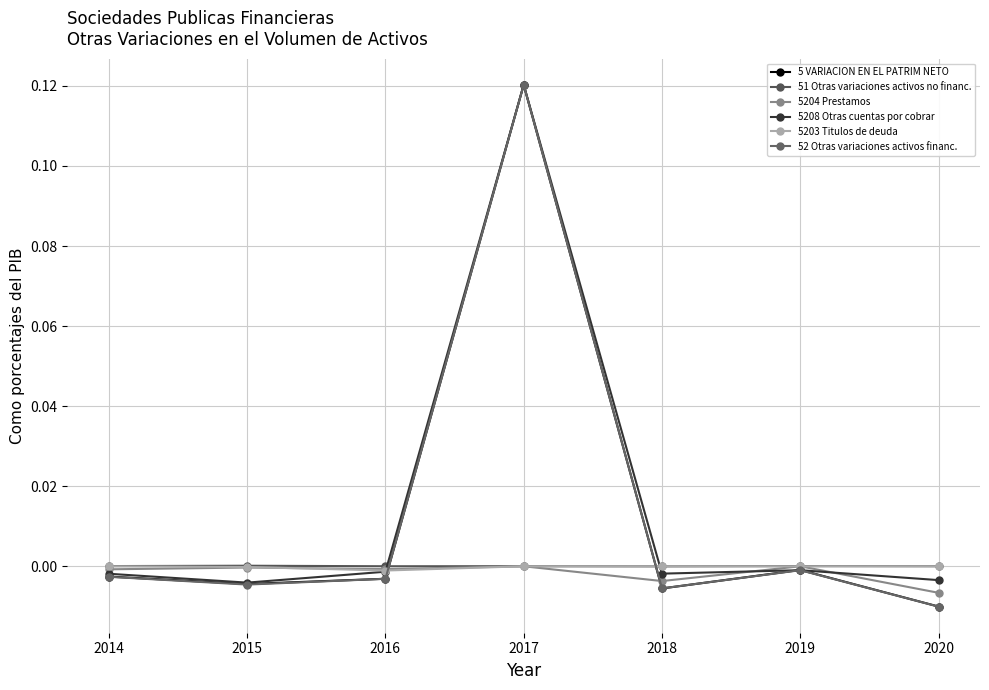

Between which two adjacent categories do 51 Otras variaciones activos no financ. and 5 VARIACION EN EL PATRIM NETO first intersect?

2016 and 2017